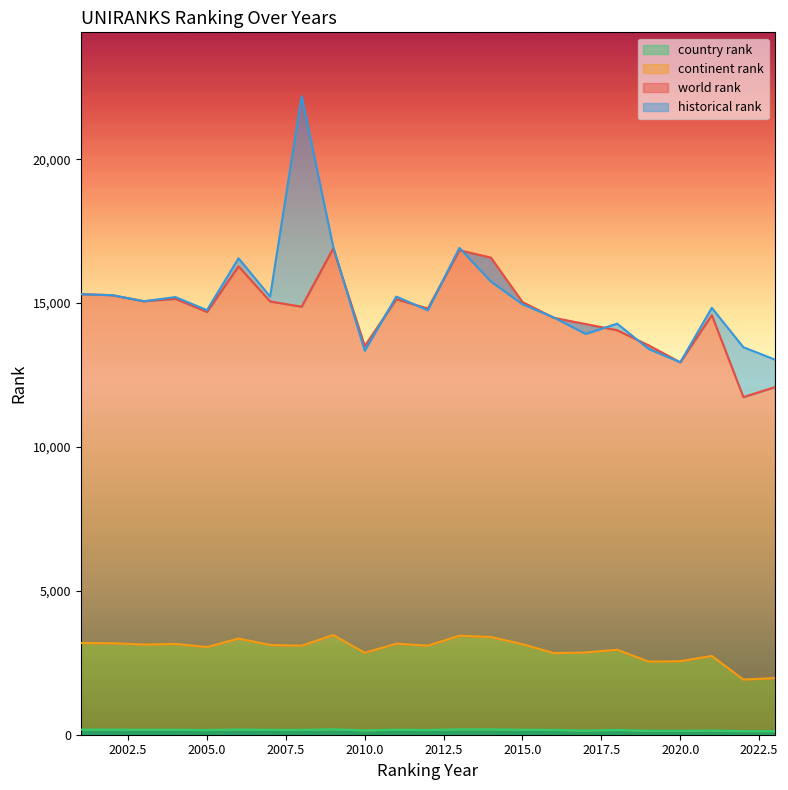

Does the chart have visible grid lines?

No